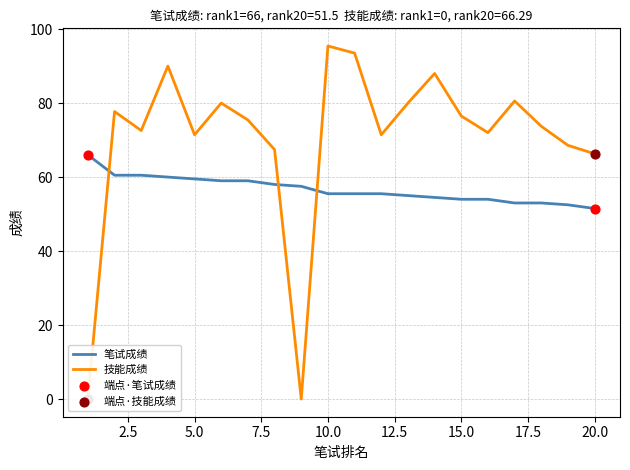

The 笔试成绩 series shows 77.0 at 15.0. True or false?

False